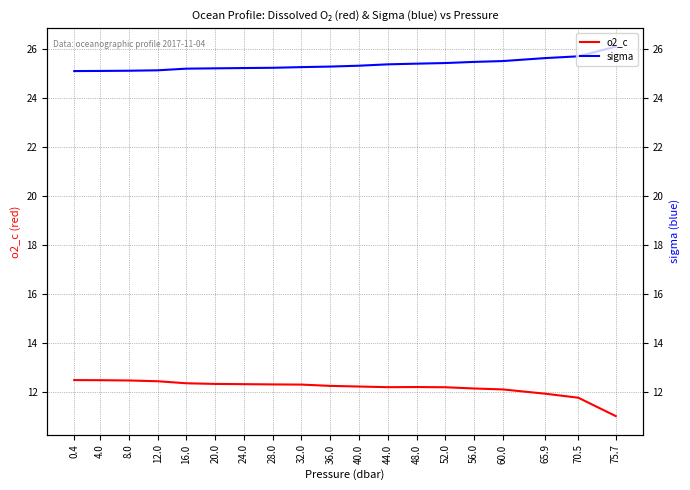

At which category is the sum across all series the highest?

52.0